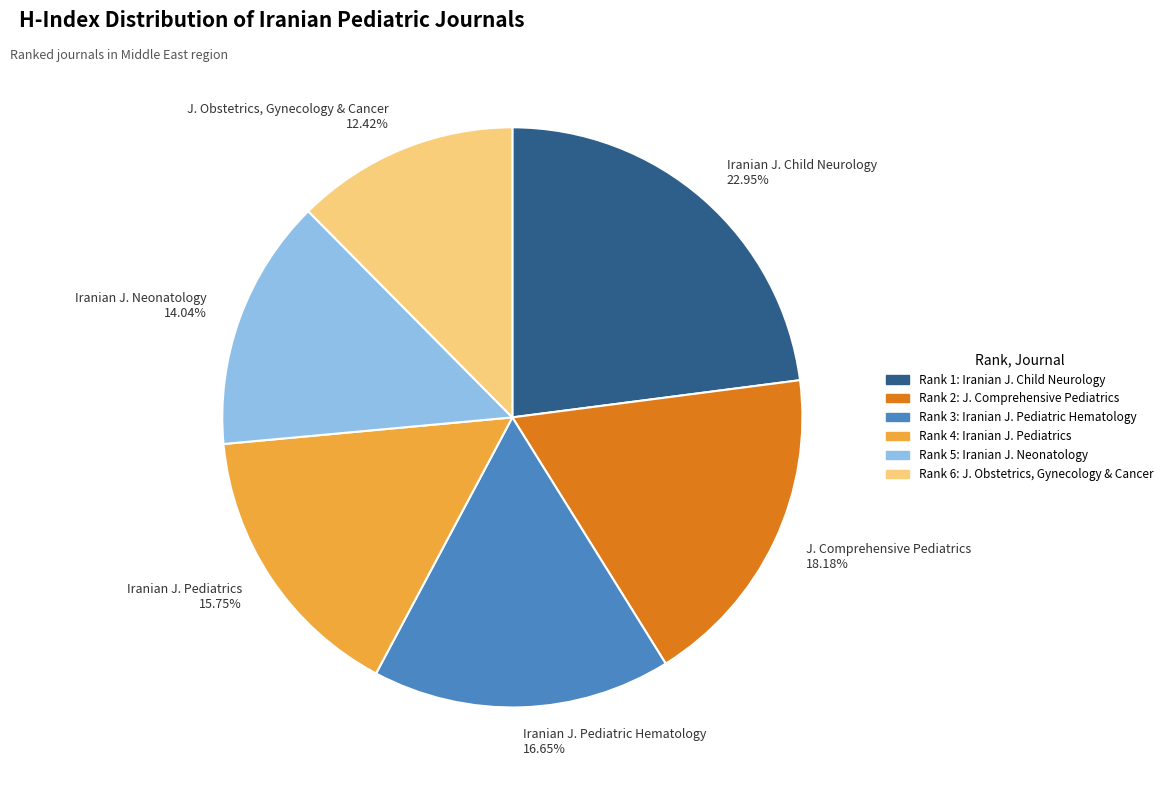

Rank the categories by value from lowest to highest.

J. Obstetrics, Gynecology & Cancer, Iranian J. Neonatology, Iranian J. Pediatrics, Iranian J. Pediatric Hematology, J. Comprehensive Pediatrics, Iranian J. Child Neurology